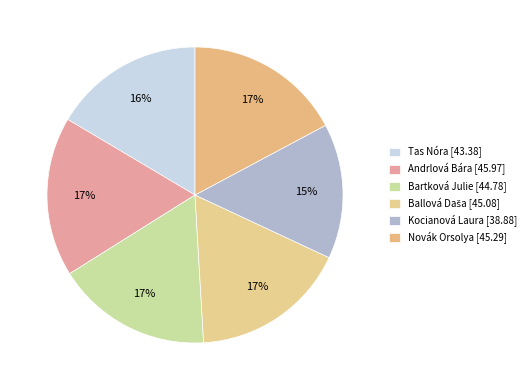

Combined, what portion of the pie is Andrlová Bára and Kocianová Laura?

32.2%